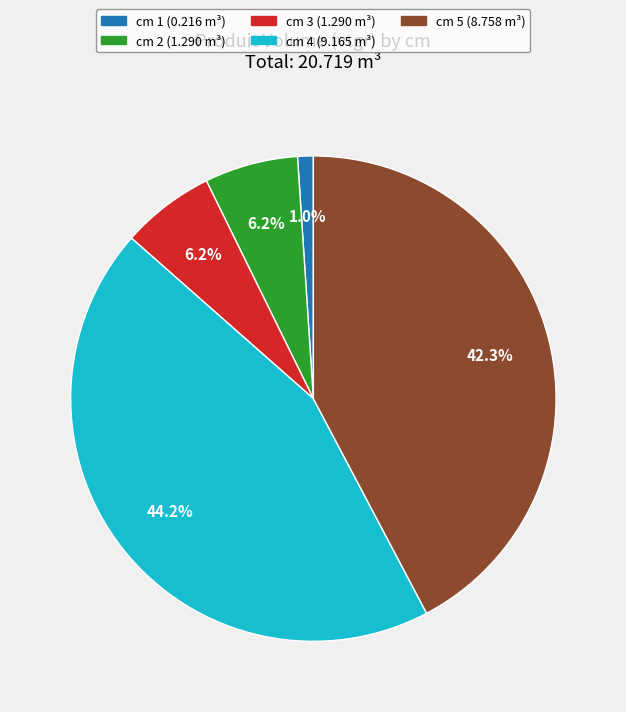

Does cm 1 (0.216 m³) account for over 50% of the chart?

No